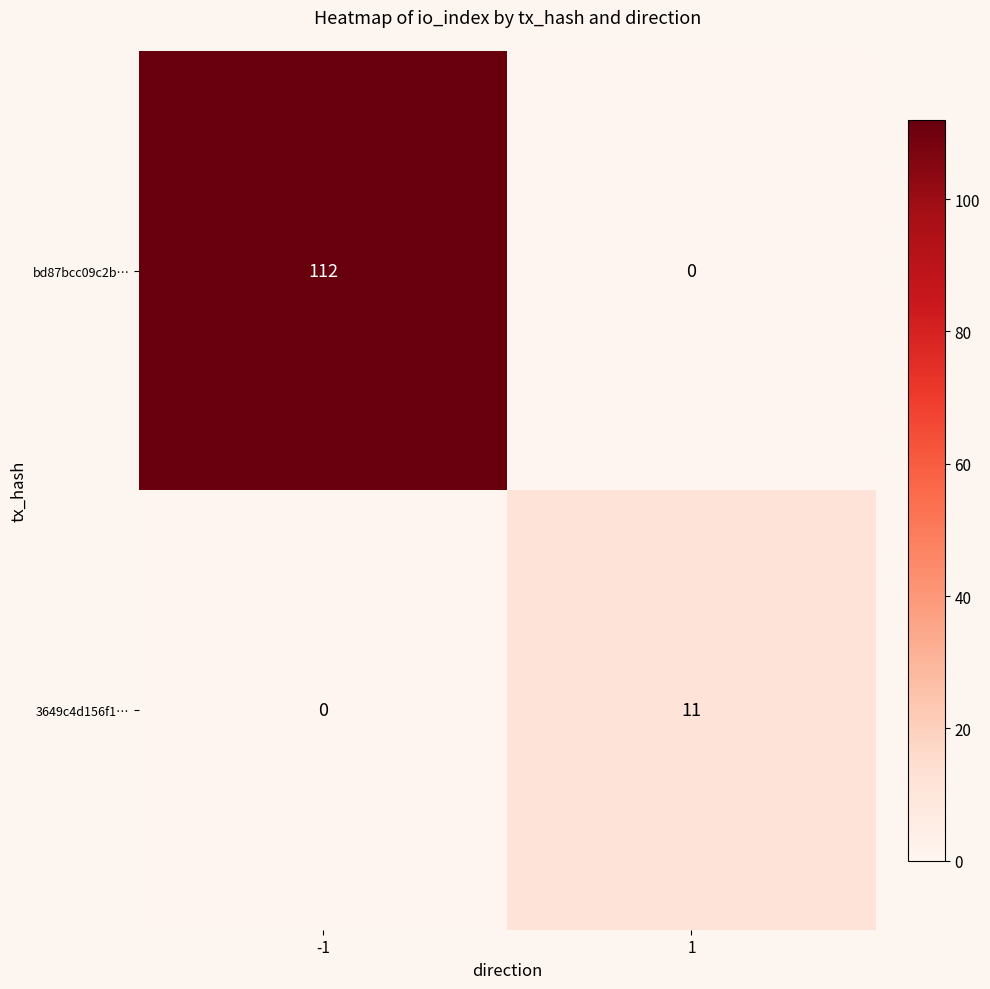

At which category is the sum across all series the highest?

-1